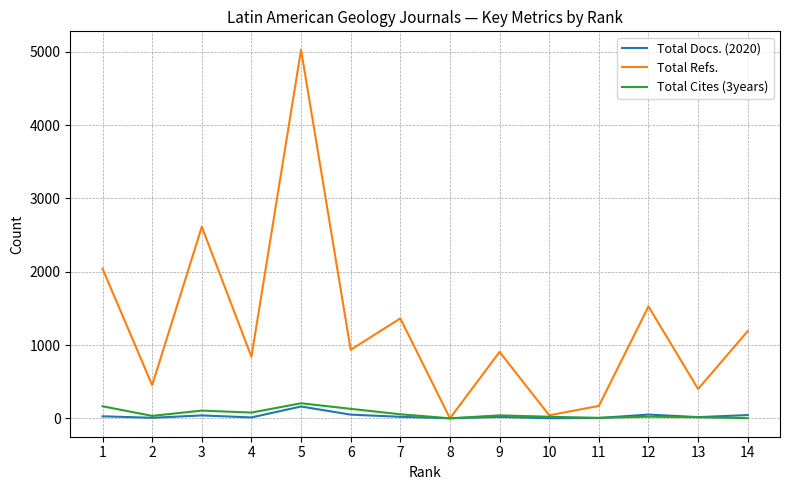

At which category is the sum across all series the highest?

5